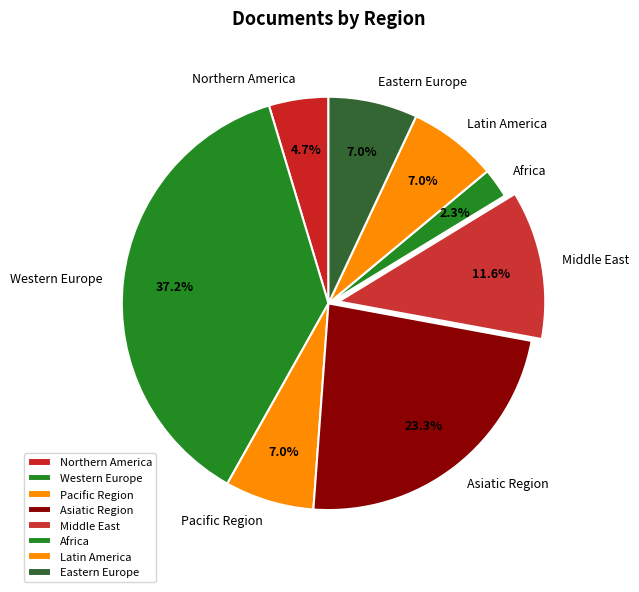

To the nearest percent, what percentage of the pie is Africa?

2%